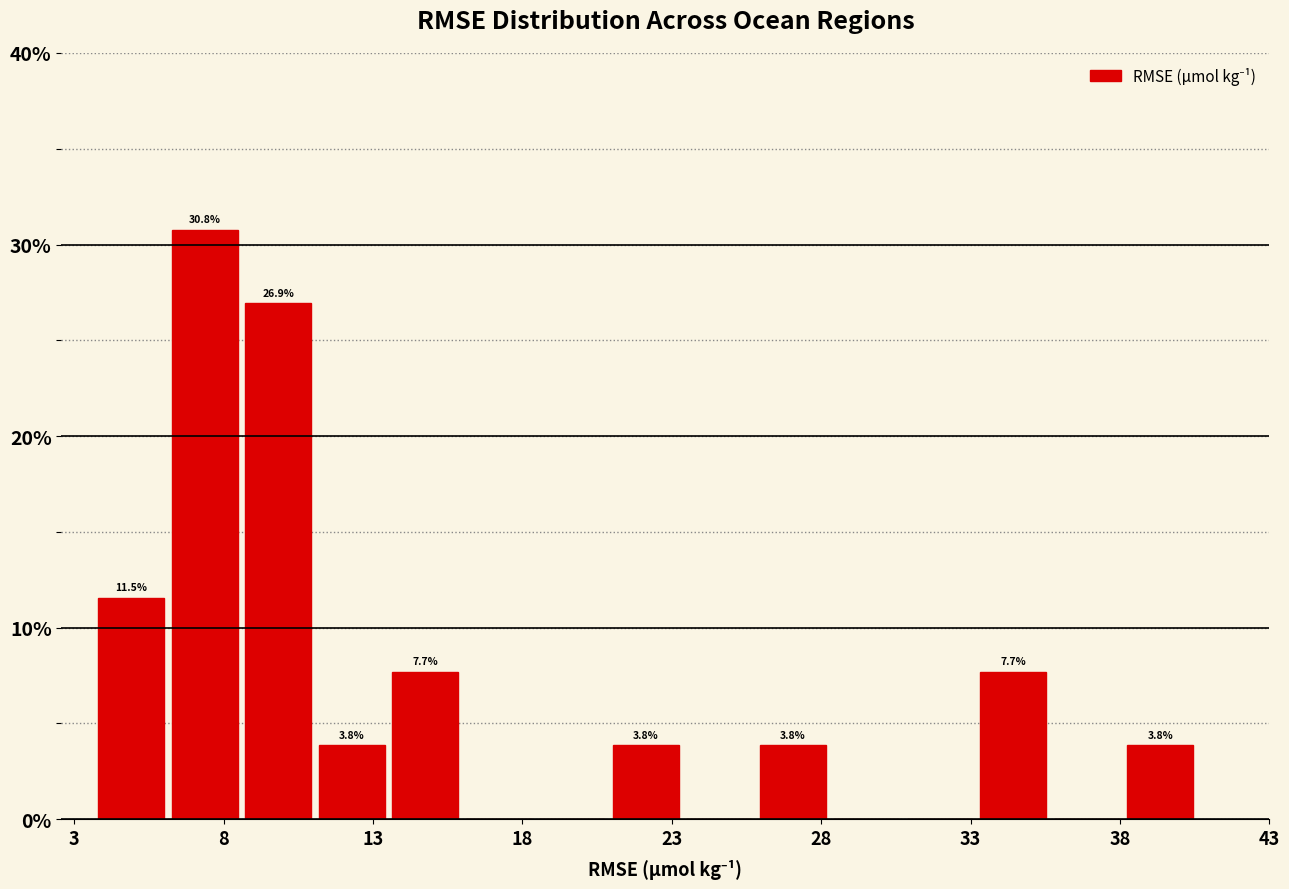

Which range on the x-axis has the tallest bar?

6.5 to 8.5